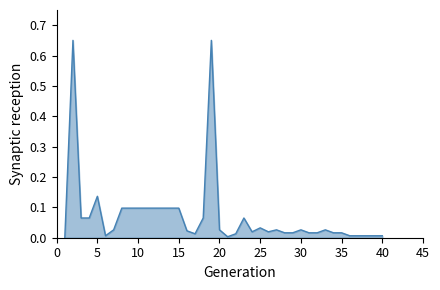

What is the value of the 2nd point from the left?

0.7